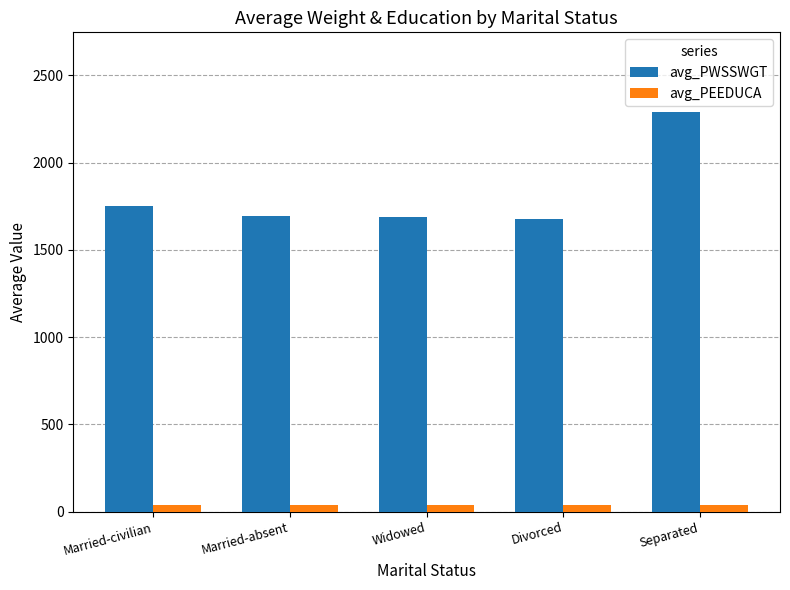

How many values in the avg_PWSSWGT series exceed 1696?

3